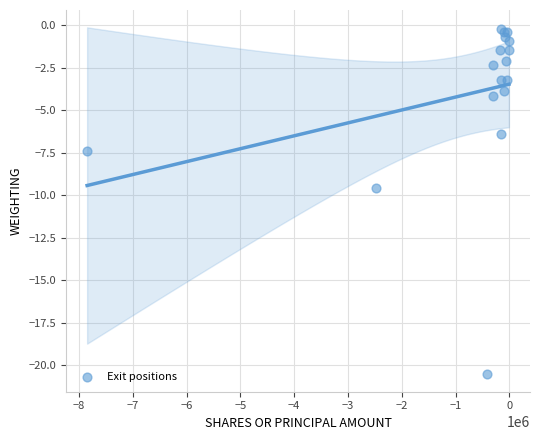

What Y value in the scatter plot is closest to -10?

-9.6